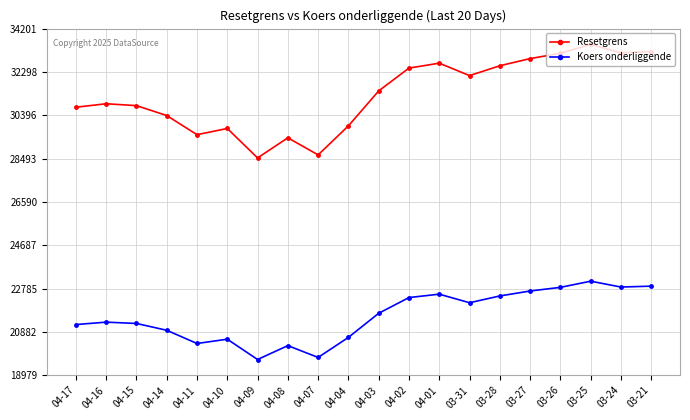

Rank the series by their maximum value, from highest to lowest.

Resetgrens, Koers onderliggende